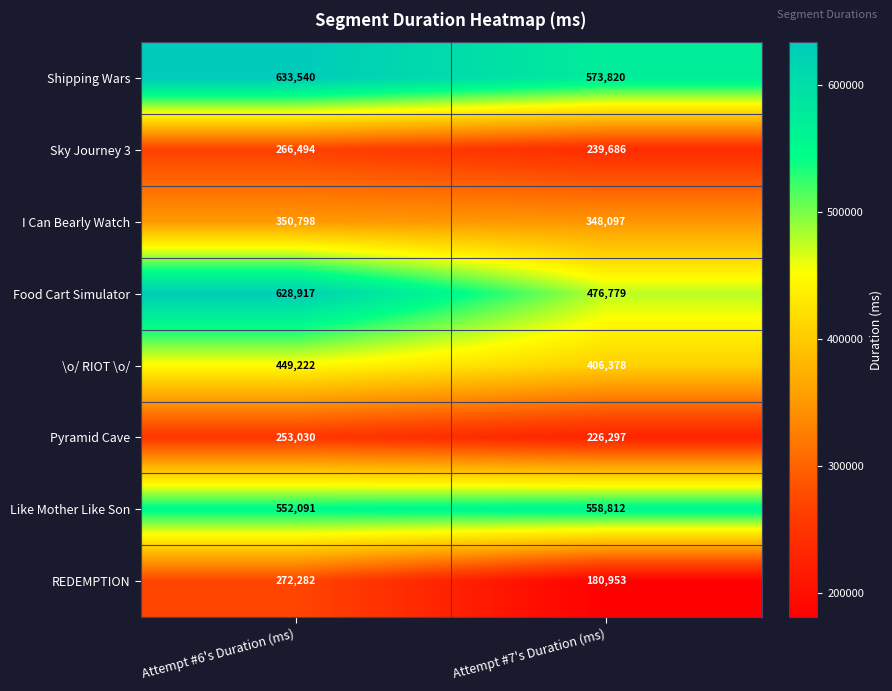

What value does the \o/ RIOT \o/ series have at Attempt #6's Duration (ms)?

449222